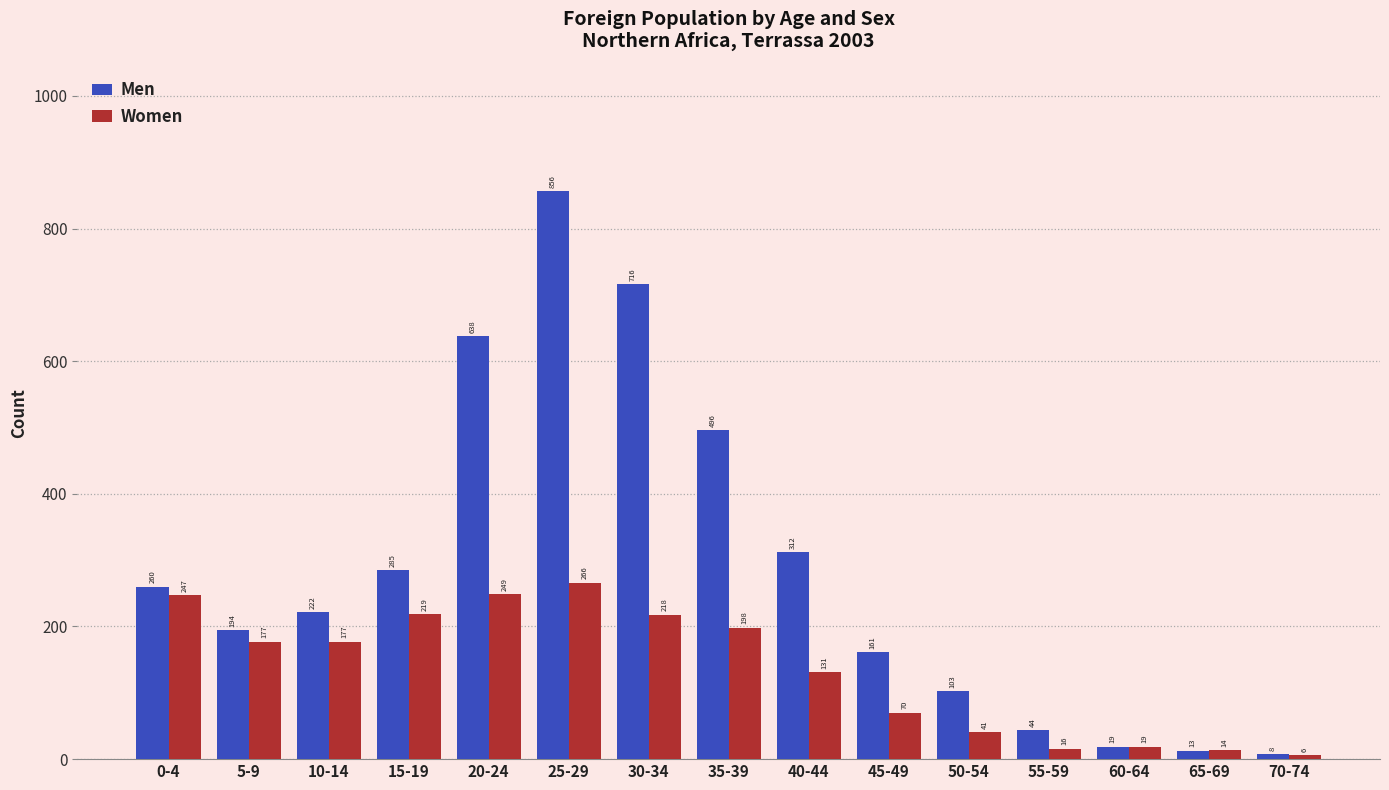

List the labels in order of Men value, smallest first.

70-74, 65-69, 60-64, 55-59, 50-54, 45-49, 5-9, 10-14, 0-4, 15-19, 40-44, 35-39, 20-24, 30-34, 25-29